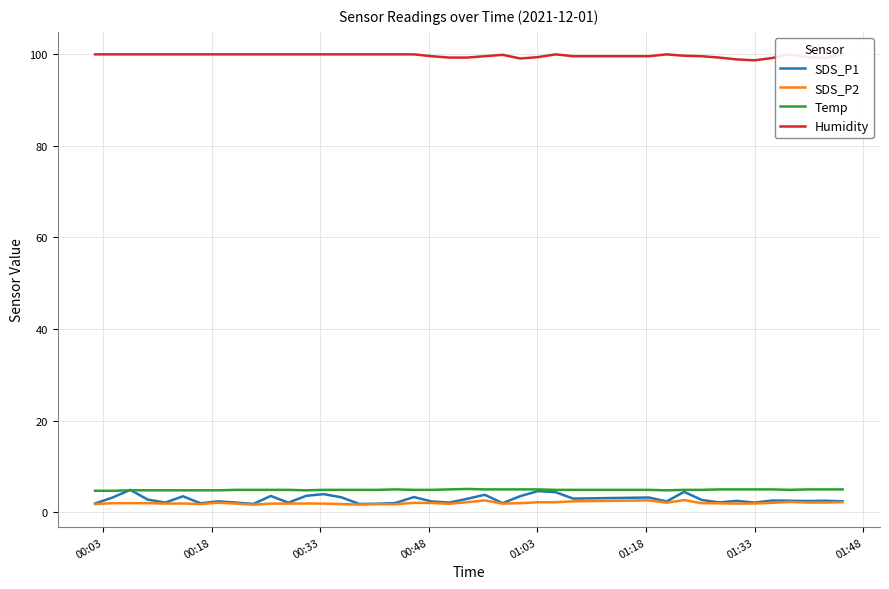

What is the highest value of the SDS_P1 series?

4.9